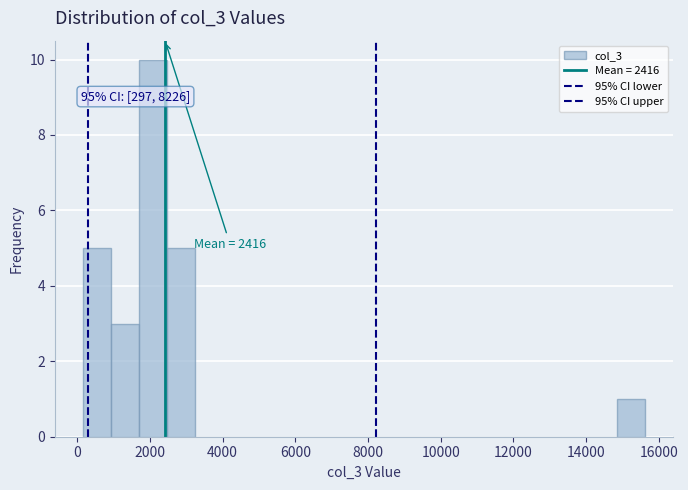

Read against the x-axis, roughly where is the centre of the tallest bar?

2000